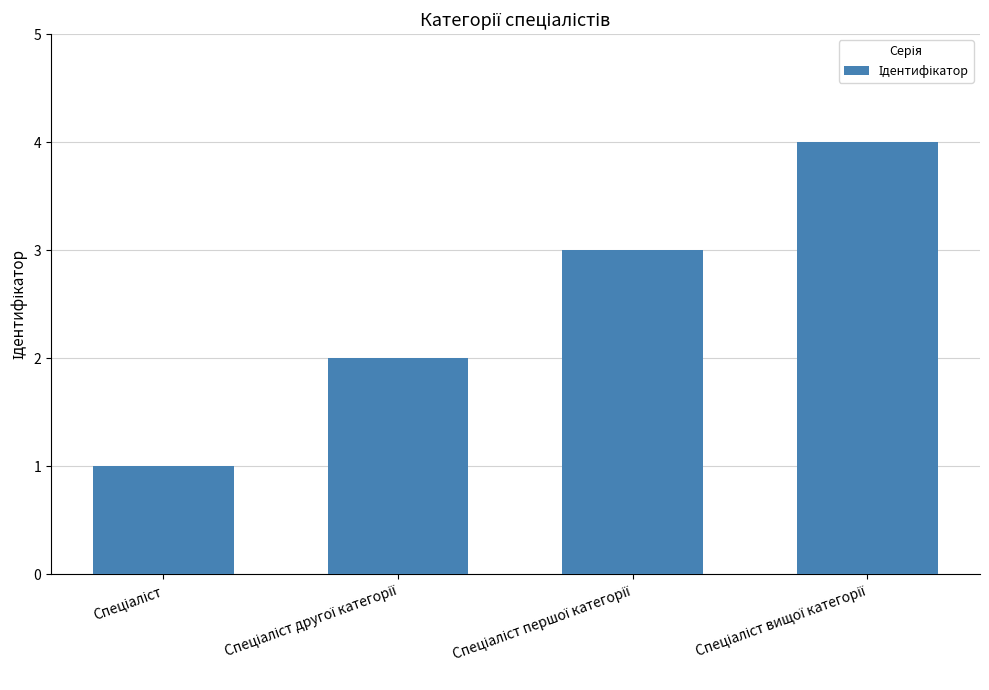

What is the maximum value shown in the chart?

4